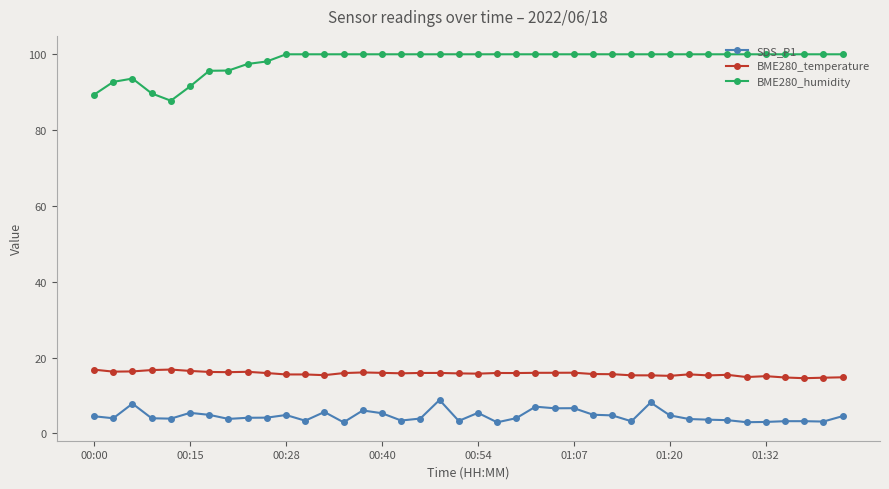

What is the sum of all BME280_temperature values?

629.0